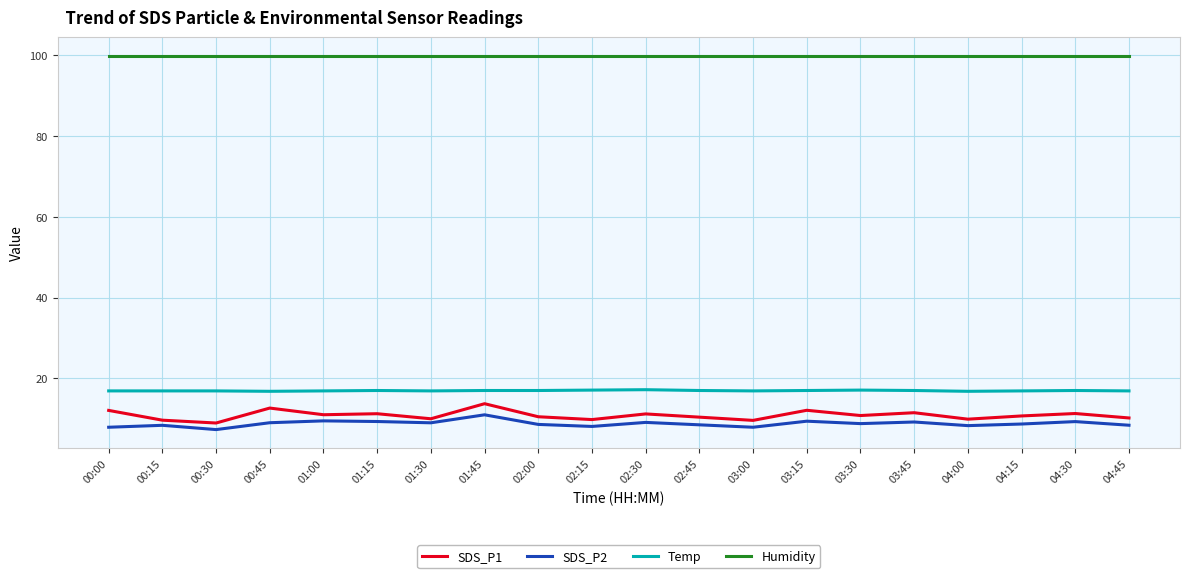

What is the total value across all series at 03:00?

134.3